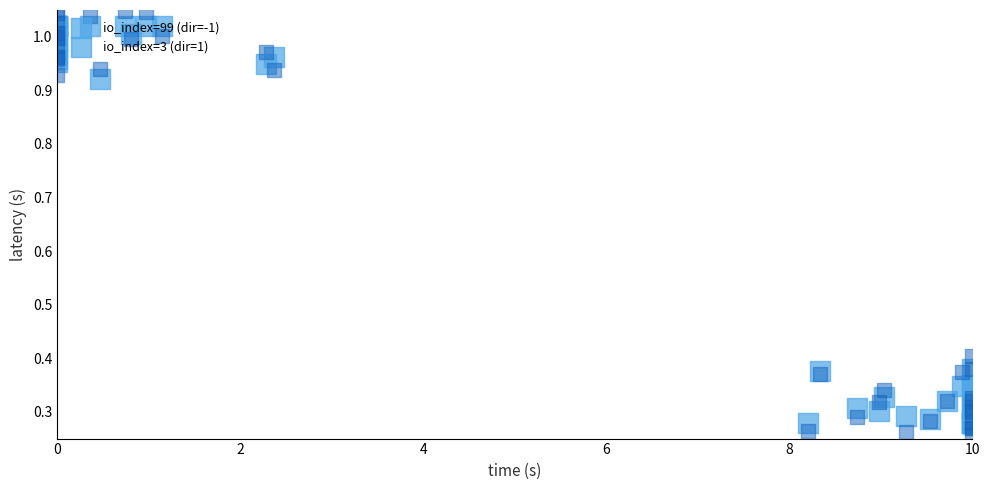

True or false: io_index=3 (dir=1) has a value of 0.4 at 10.

False